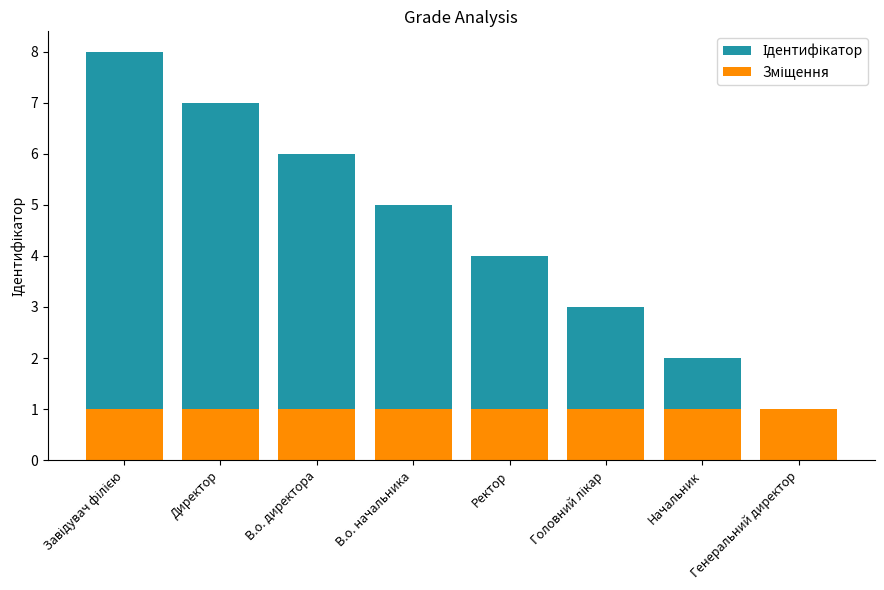

What position from the right is Ректор?

4